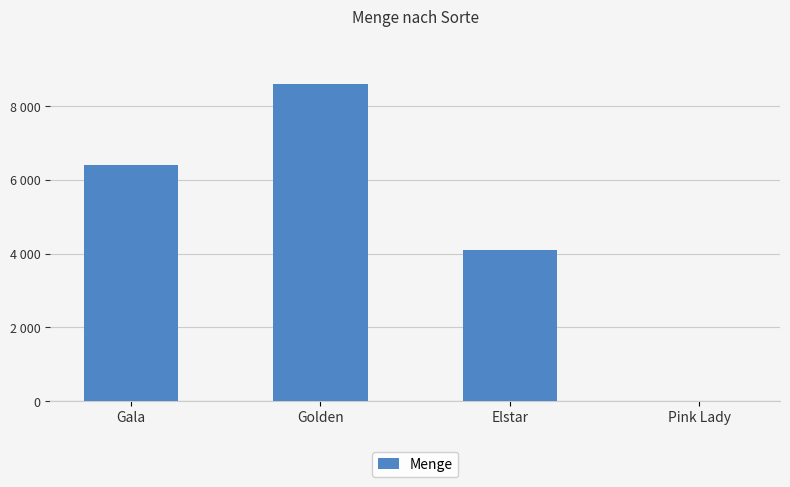

The chart shows a value of 6400 at Gala. True or false?

True